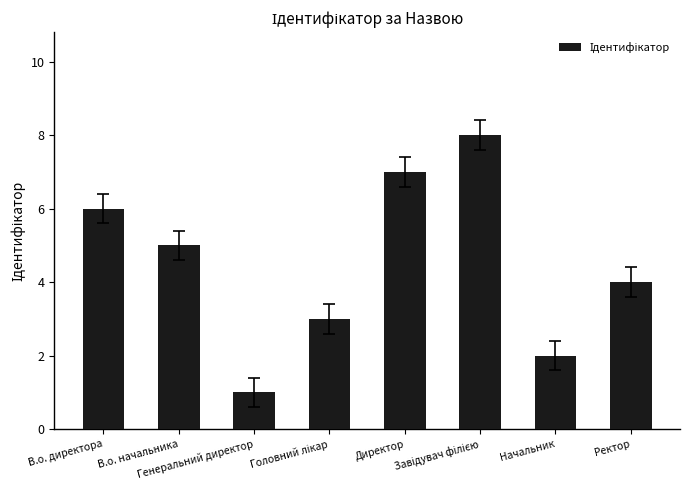

What is the greatest value displayed?

8